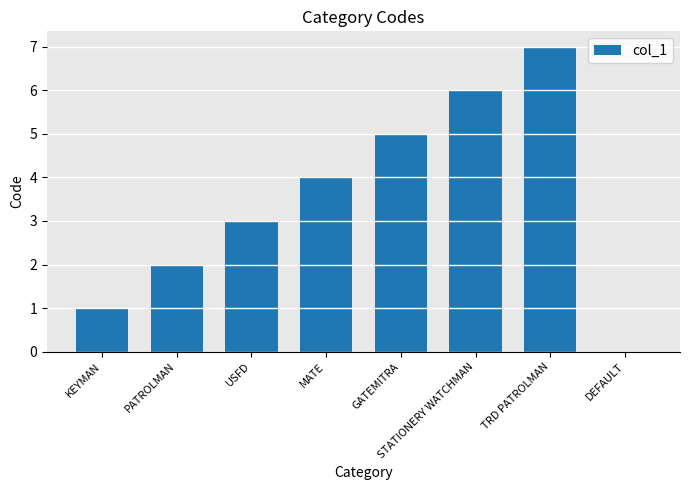

What is the greatest value displayed?

7